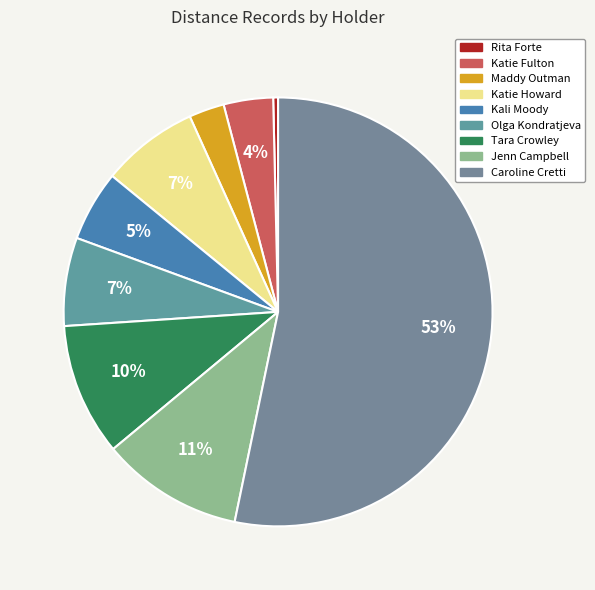

What percentage is the Maddy Outman slice, to the nearest percent?

3%